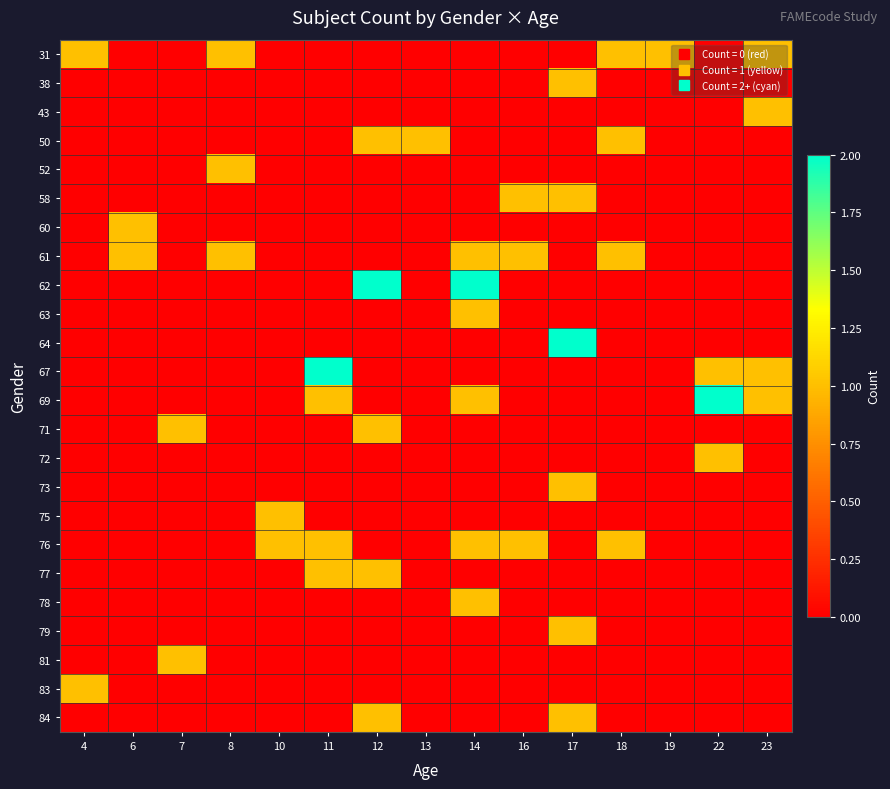

At how many categories does at least one series exceed 0?

15